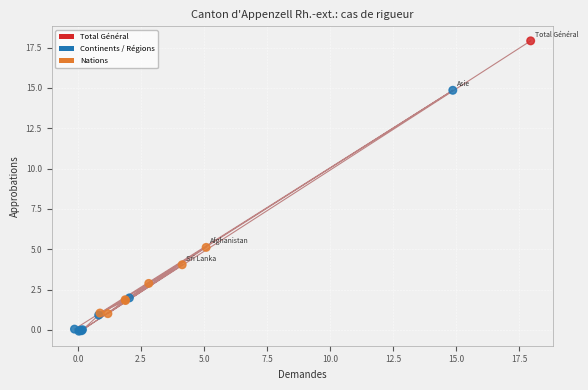

What Y value in the scatter plot is closest to 8?

5.1